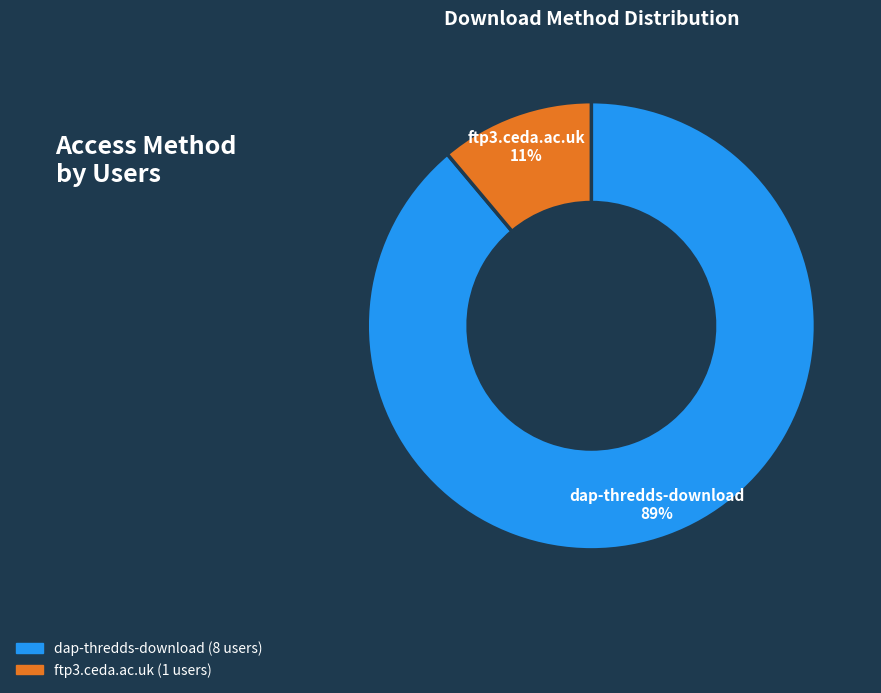

How many slices are in this pie chart?

2